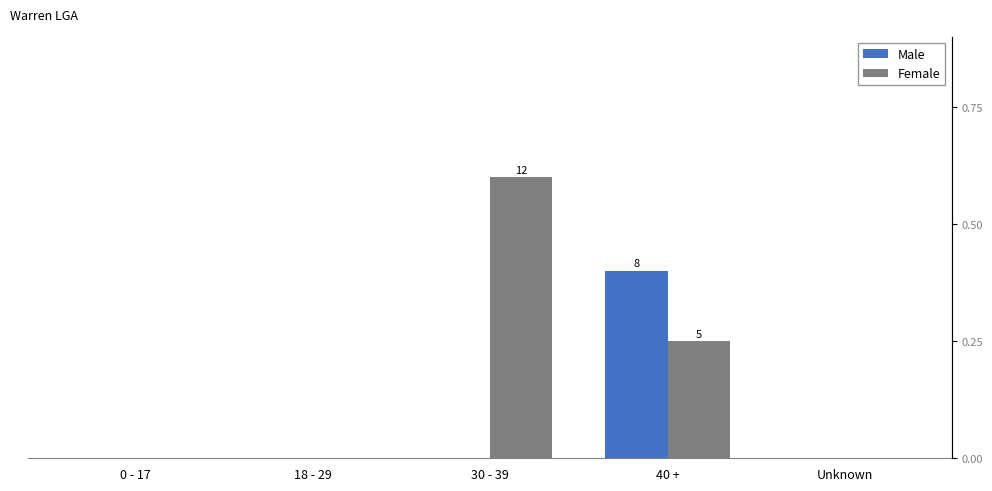

What is the sum of the Female values at 18 - 29 and 30 - 39?

12